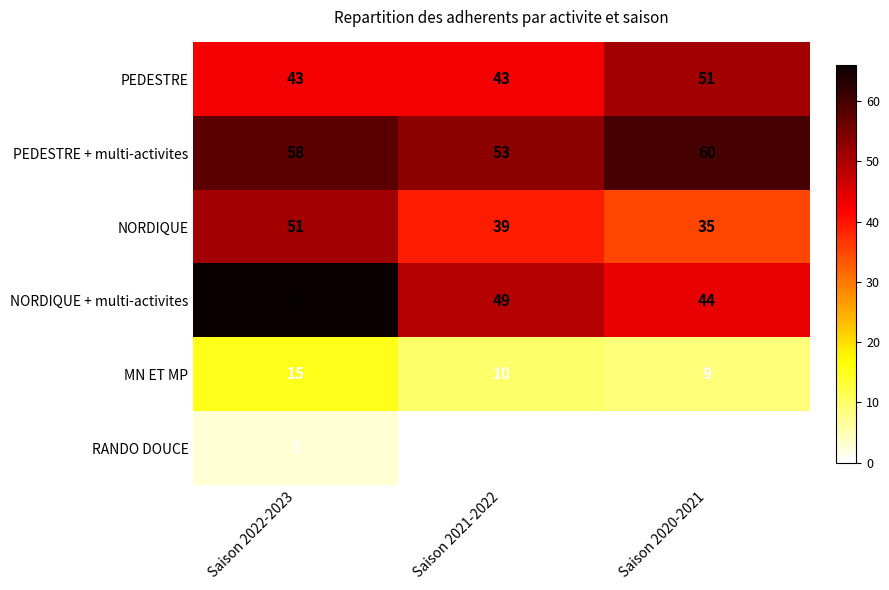

The value of RANDO DOUCE at Saison 2020-2021 is 0. True or false?

True